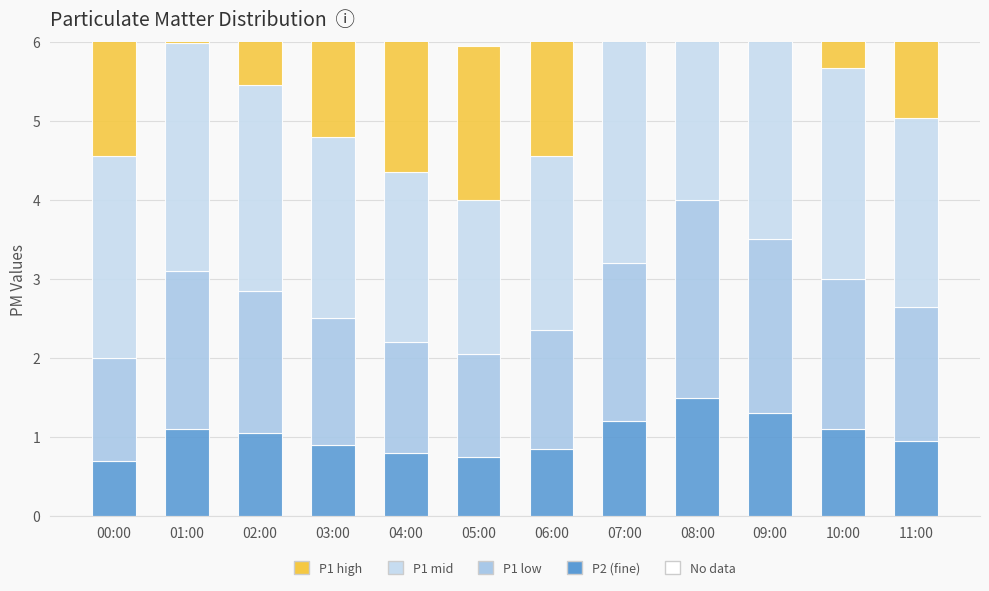

Reading left to right, transcribe all the data shown in this chart.

P2 (fine): 00:00=0.7	01:00=1.1	02:00=1.1	03:00=0.9	04:00=0.8	05:00=0.8	06:00=0.8	07:00=1.2	08:00=1.5	09:00=1.3	10:00=1.1	11:00=0.9
P1 low: 00:00=1.3	01:00=2.0	02:00=1.8	03:00=1.6	04:00=1.4	05:00=1.3	06:00=1.5	07:00=2.0	08:00=2.5	09:00=2.2	10:00=1.9	11:00=1.7
P1 mid: 00:00=2.5	01:00=2.9	02:00=2.6	03:00=2.3	04:00=2.2	05:00=2.0	06:00=2.2	07:00=2.9	08:00=3.4	09:00=3.0	10:00=2.7	11:00=2.4
P1 high: 00:00=3.9	01:00=3.5	02:00=3.0	03:00=2.6	04:00=2.2	05:00=2.0	06:00=2.3	07:00=3.5	08:00=4.1	09:00=3.5	10:00=3.0	11:00=2.6